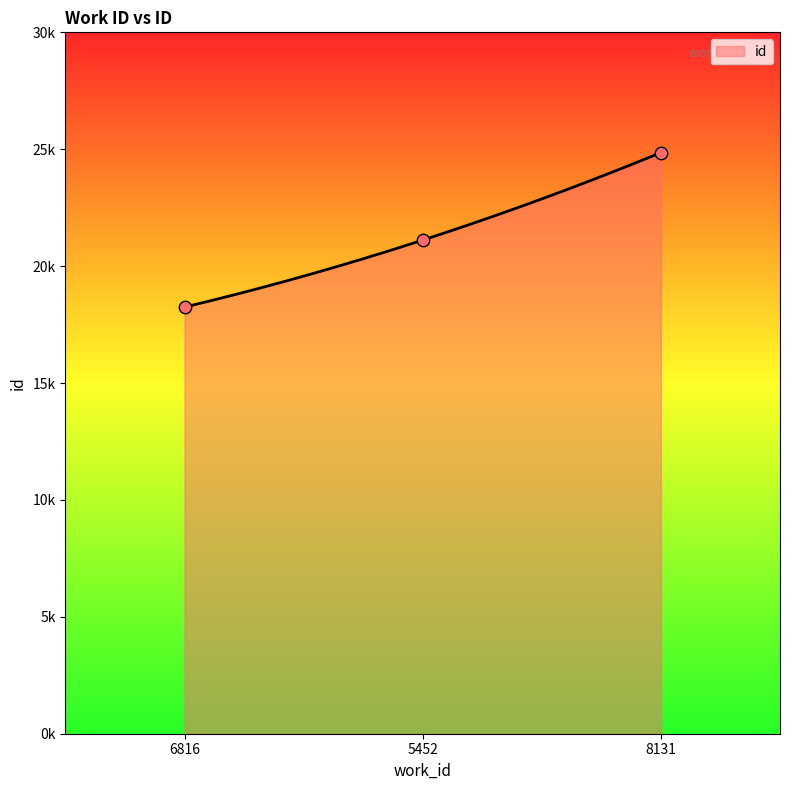

Between 8131 and 5452, which is larger?

8131